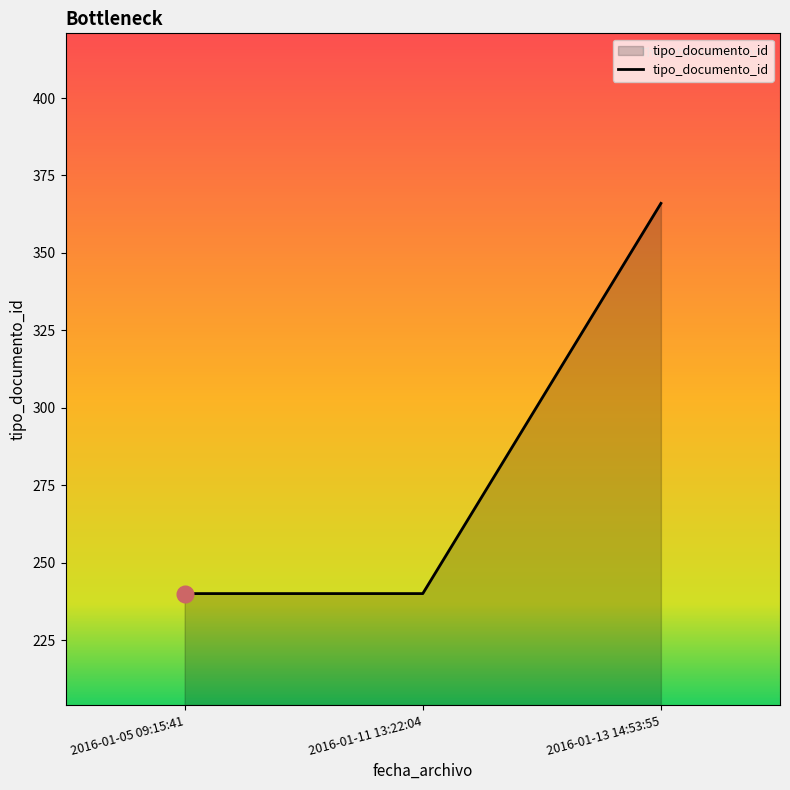

What is the maximum value shown in the chart?

366